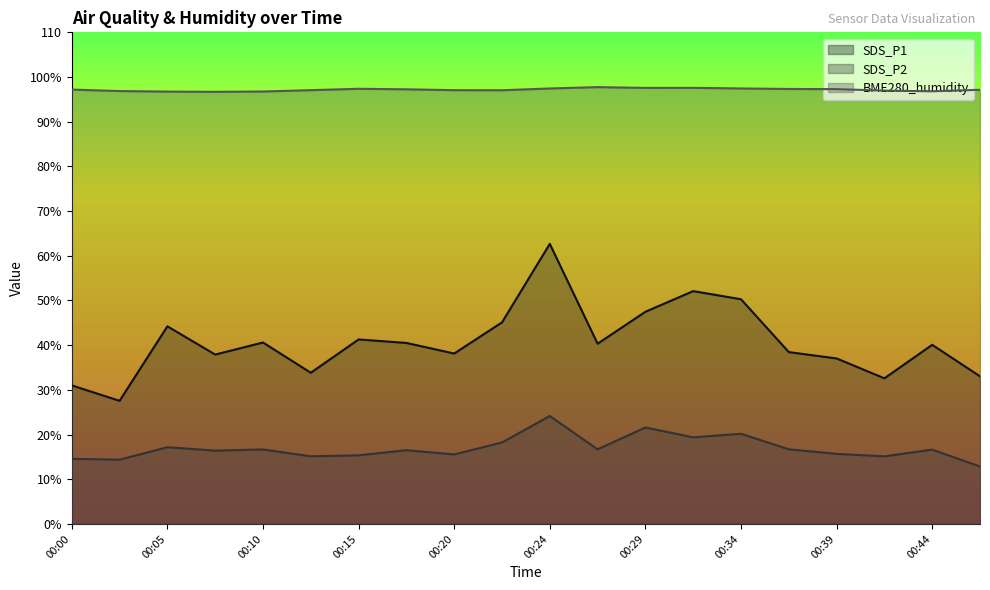

Where is BME280_humidity nearest to the value 97?

00:22